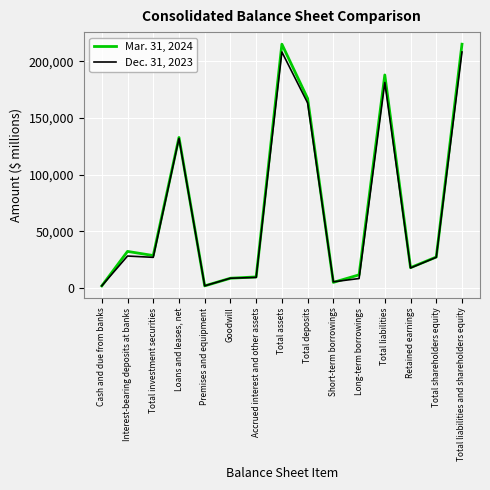

At which label does Dec. 31, 2023 first exceed 26897?

Interest-bearing deposits at banks